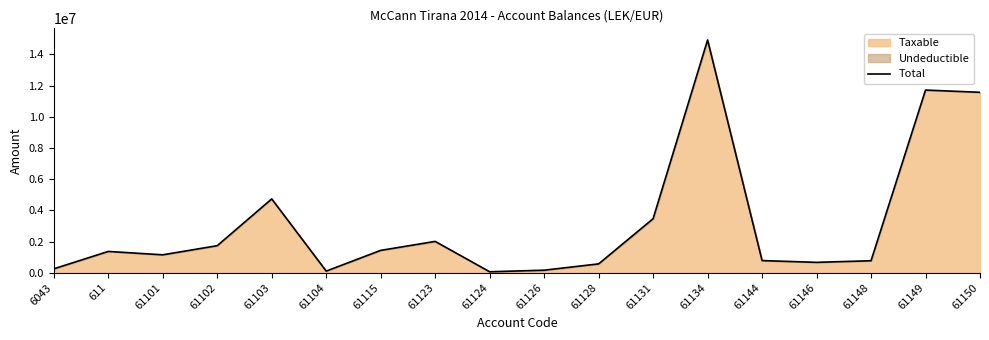

How many lines are shown in the chart?

1